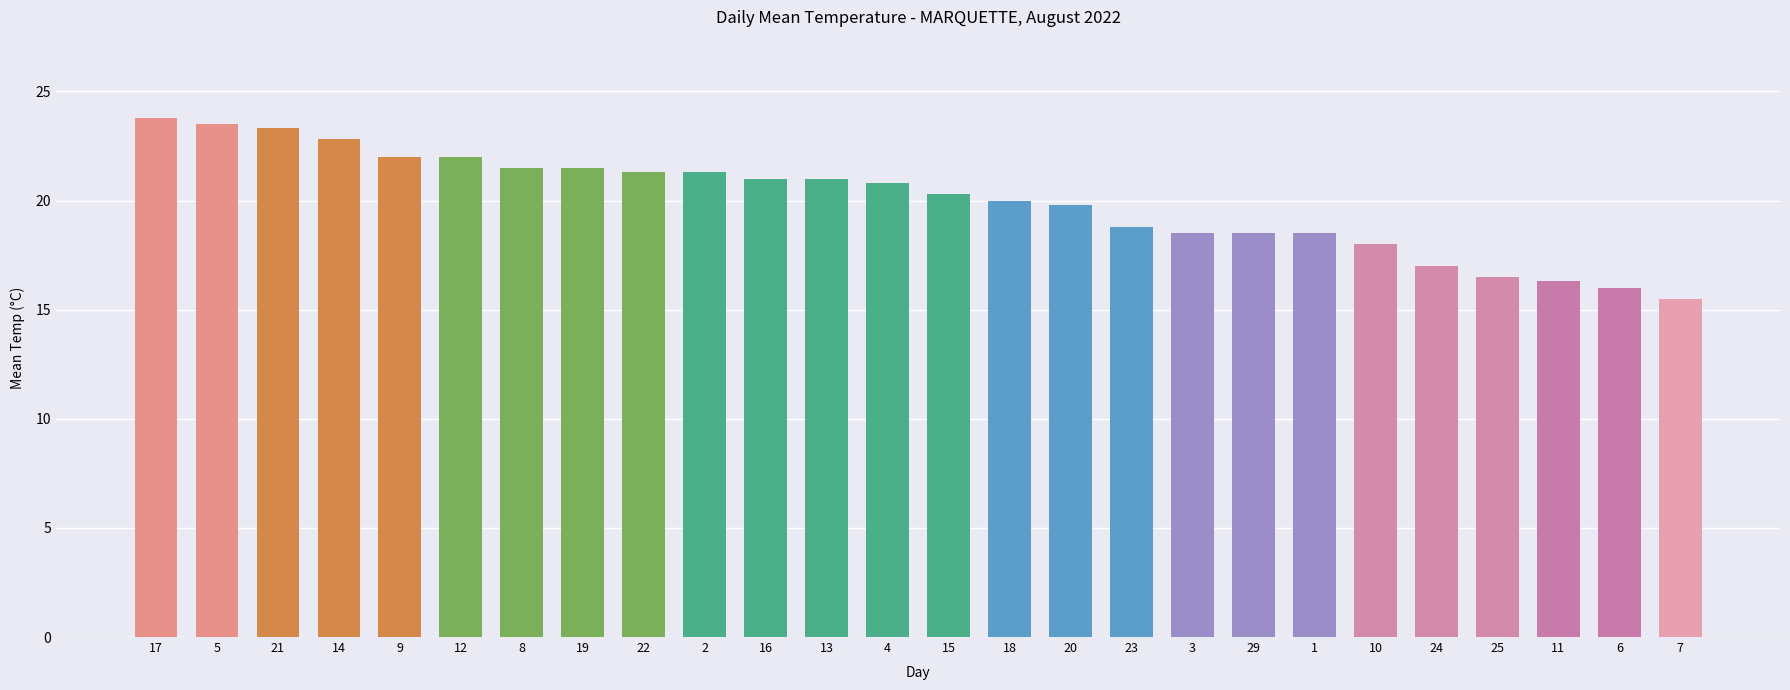

What is the greatest value displayed?

23.8